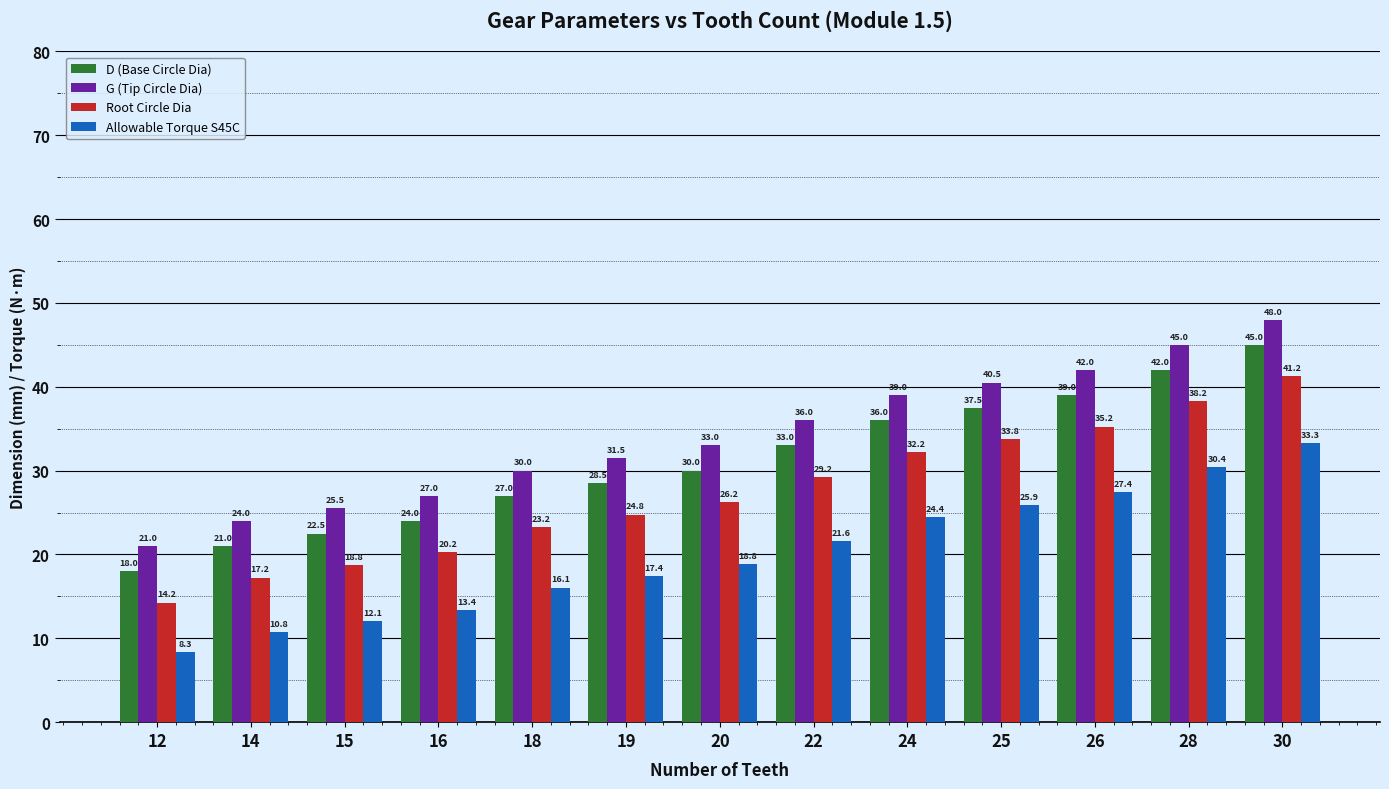

Rank the categories by Allowable Torque S45C value from highest to lowest.

30, 28, 26, 25, 24, 22, 20, 19, 18, 16, 15, 14, 12